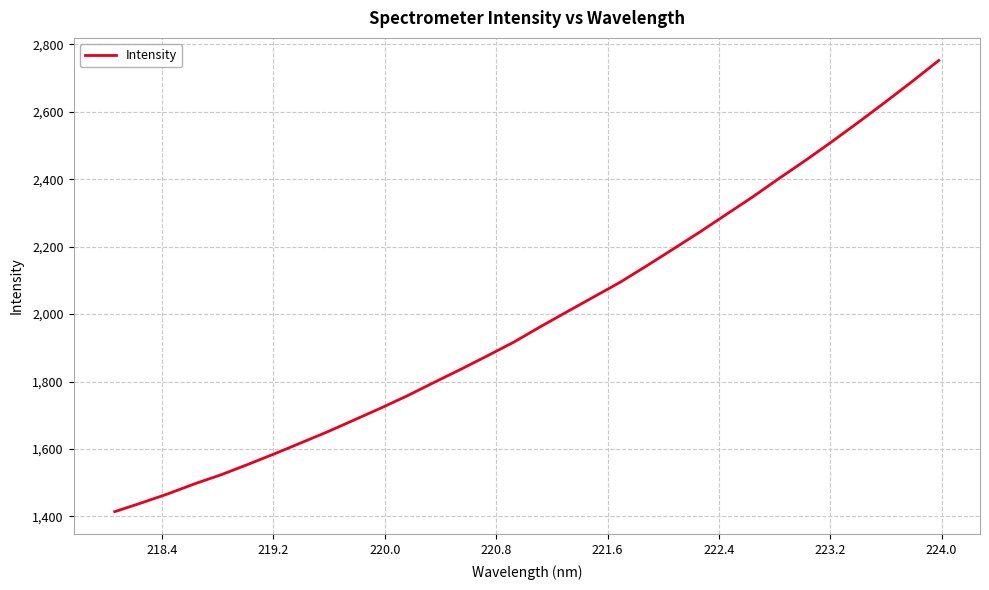

True or false: there are more than 0 points higher than both neighbors.

False